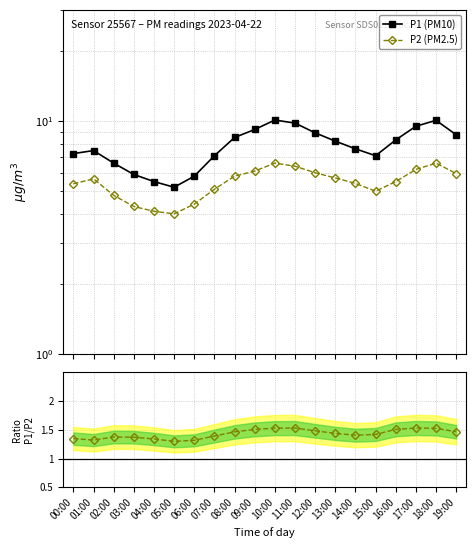

Reading right to left, extract all data points from this chart.

P1 (PM10): 19:00=8.7	18:00=10.1	17:00=9.5	16:00=8.3	15:00=7.1	14:00=7.6	13:00=8.2	12:00=8.9	11:00=9.8	10:00=10.1	09:00=9.2	08:00=8.5	07:00=7.1	06:00=5.8	05:00=5.2	04:00=5.5	03:00=5.9	02:00=6.6	01:00=7.5	00:00=7.2
P2 (PM2.5): 19:00=6.0	18:00=6.6	17:00=6.2	16:00=5.5	15:00=5.0	14:00=5.4	13:00=5.7	12:00=6.0	11:00=6.4	10:00=6.6	09:00=6.1	08:00=5.8	07:00=5.1	06:00=4.4	05:00=4.0	04:00=4.1	03:00=4.3	02:00=4.8	01:00=5.7	00:00=5.4
P1 / P2: 19:00=1.5	18:00=1.5	17:00=1.5	16:00=1.5	15:00=1.4	14:00=1.4	13:00=1.4	12:00=1.5	11:00=1.5	10:00=1.5	09:00=1.5	08:00=1.5	07:00=1.4	06:00=1.3	05:00=1.3	04:00=1.3	03:00=1.4	02:00=1.4	01:00=1.3	00:00=1.3